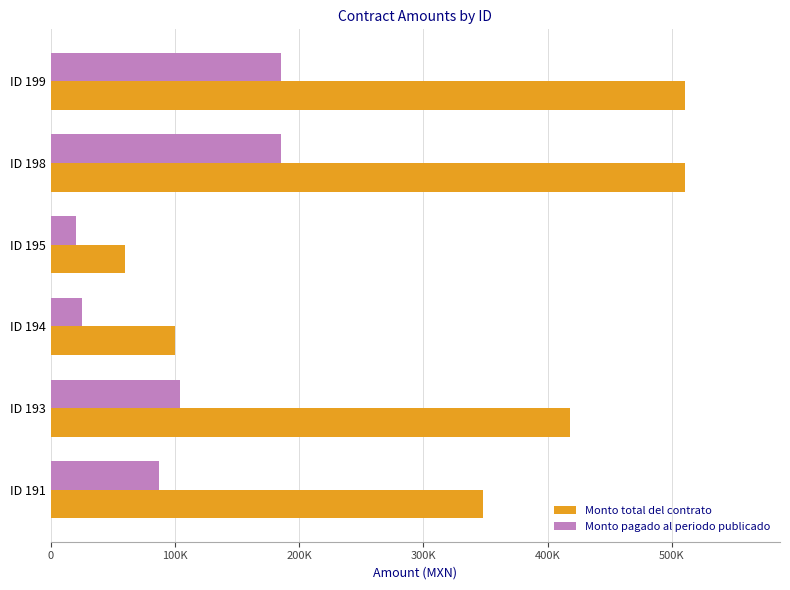

Reading left to right, extract all data points from this chart.

Monto total del contrato: 348000.0	417600.0	100000.0	60000.0	510400.0	510400.0
Monto pagado al periodo publicado: 87000.0	104400.0	25000.0	20000.0	185600.0	185600.0